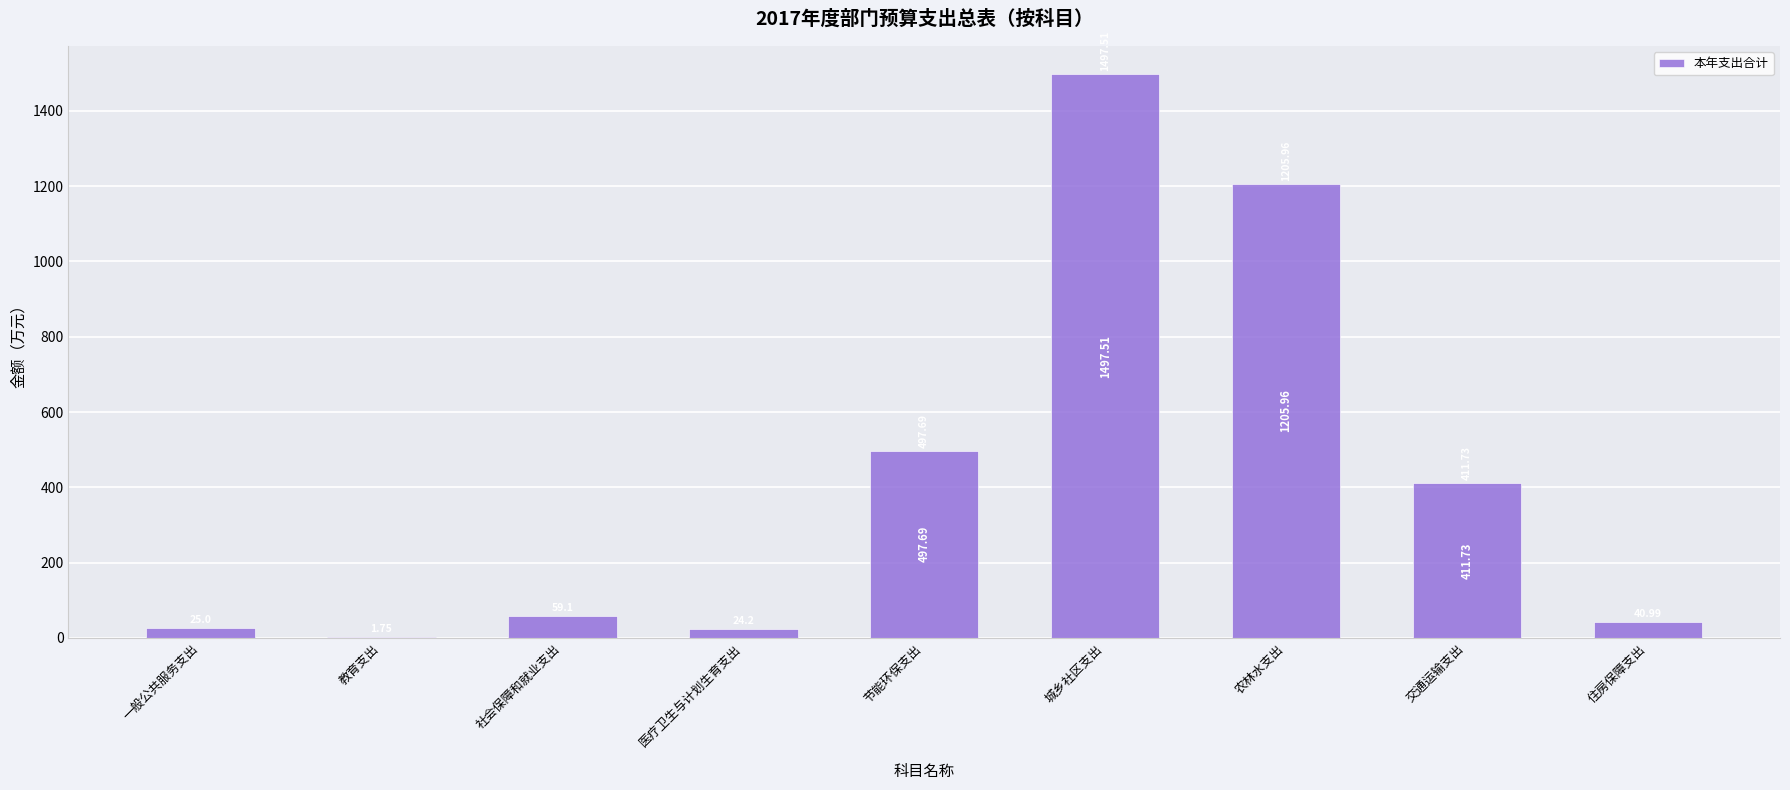

What is the maximum value shown in the chart?

1497.5